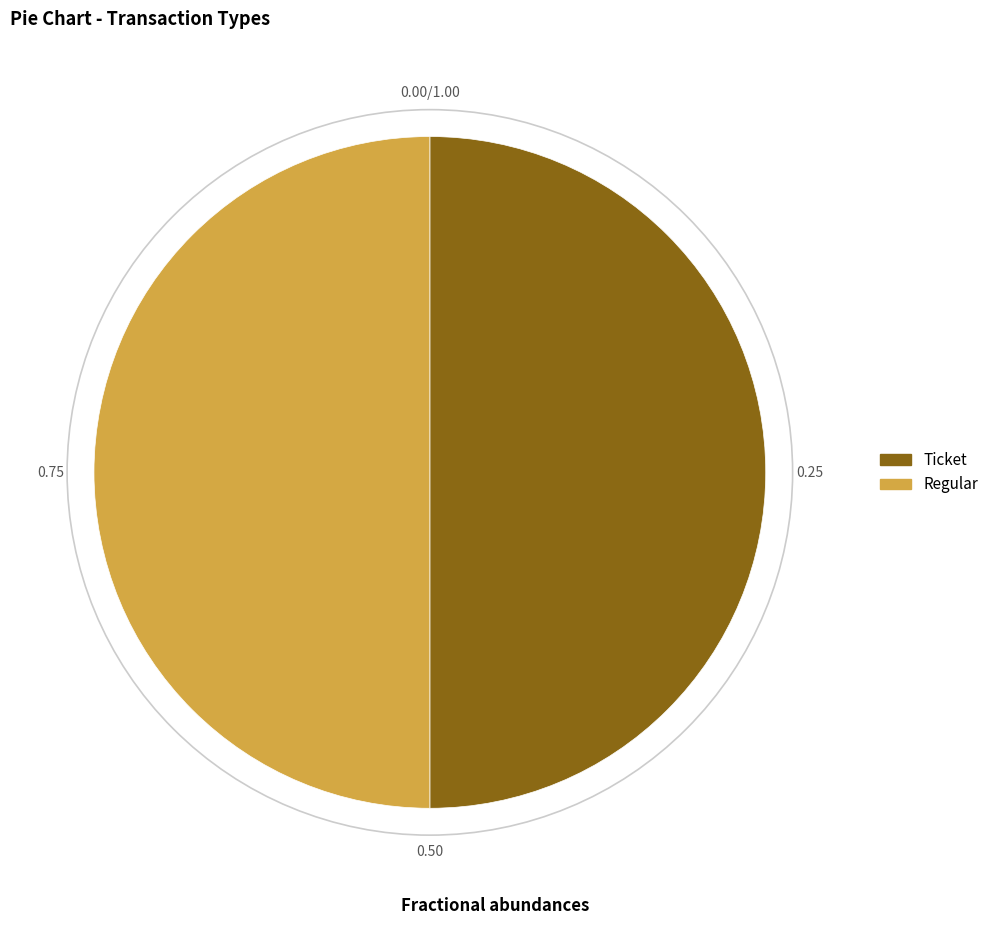

Is the sum of Regular and Ticket greater than half?

Yes